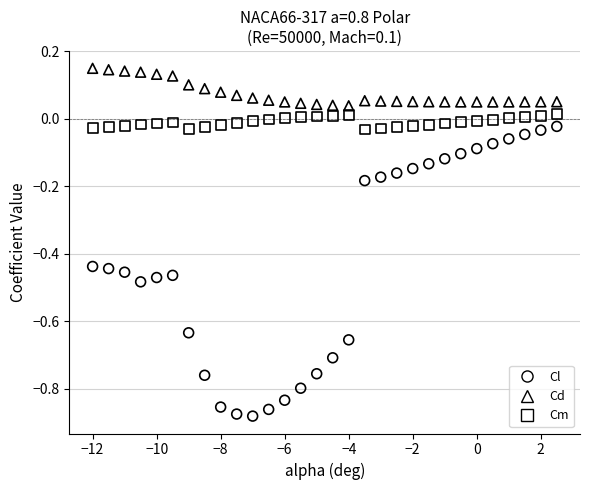

Which series has the widest spread of Y values?

Cl